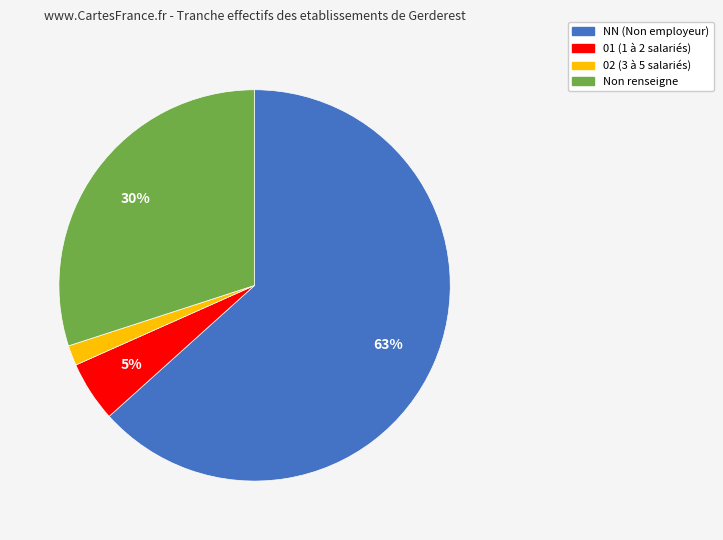

How many slices are in this pie chart?

4